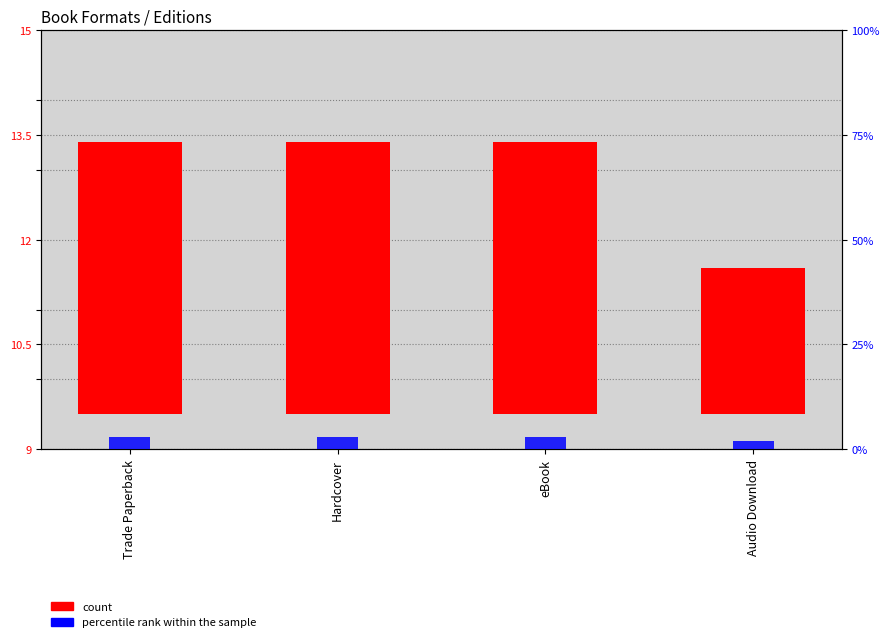

What is the average value of the count series?

3.5